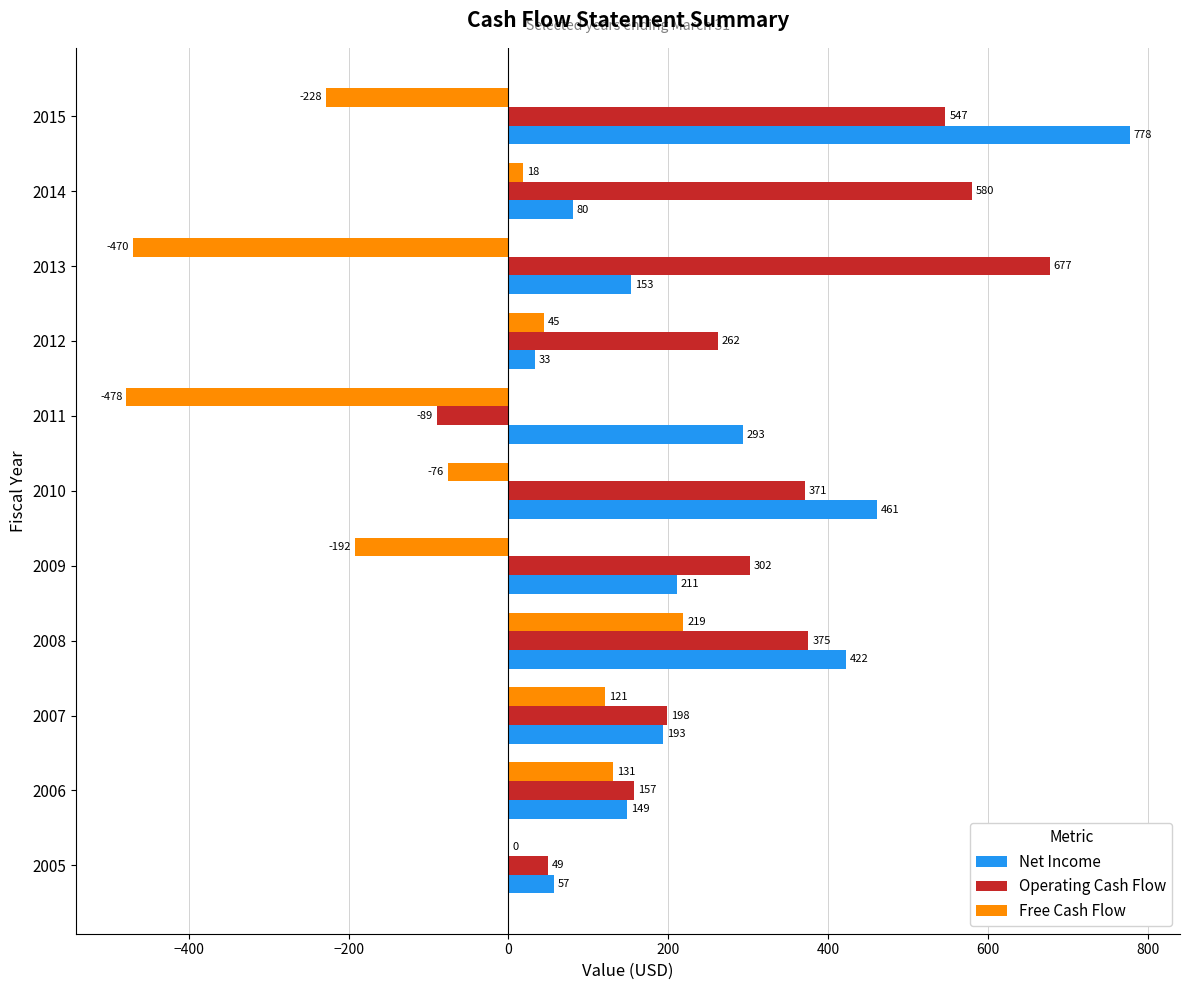

The Free Cash Flow series shows 18.0 at 2014. True or false?

True